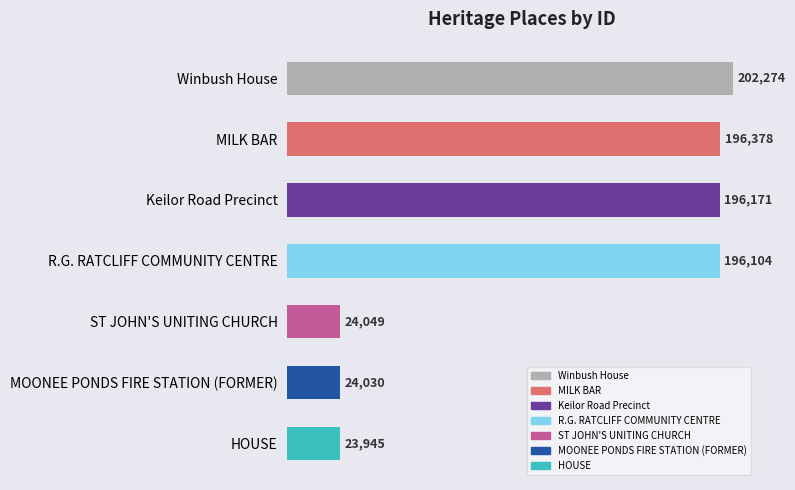

What is the change in value from Winbush House to MILK BAR?

-5896